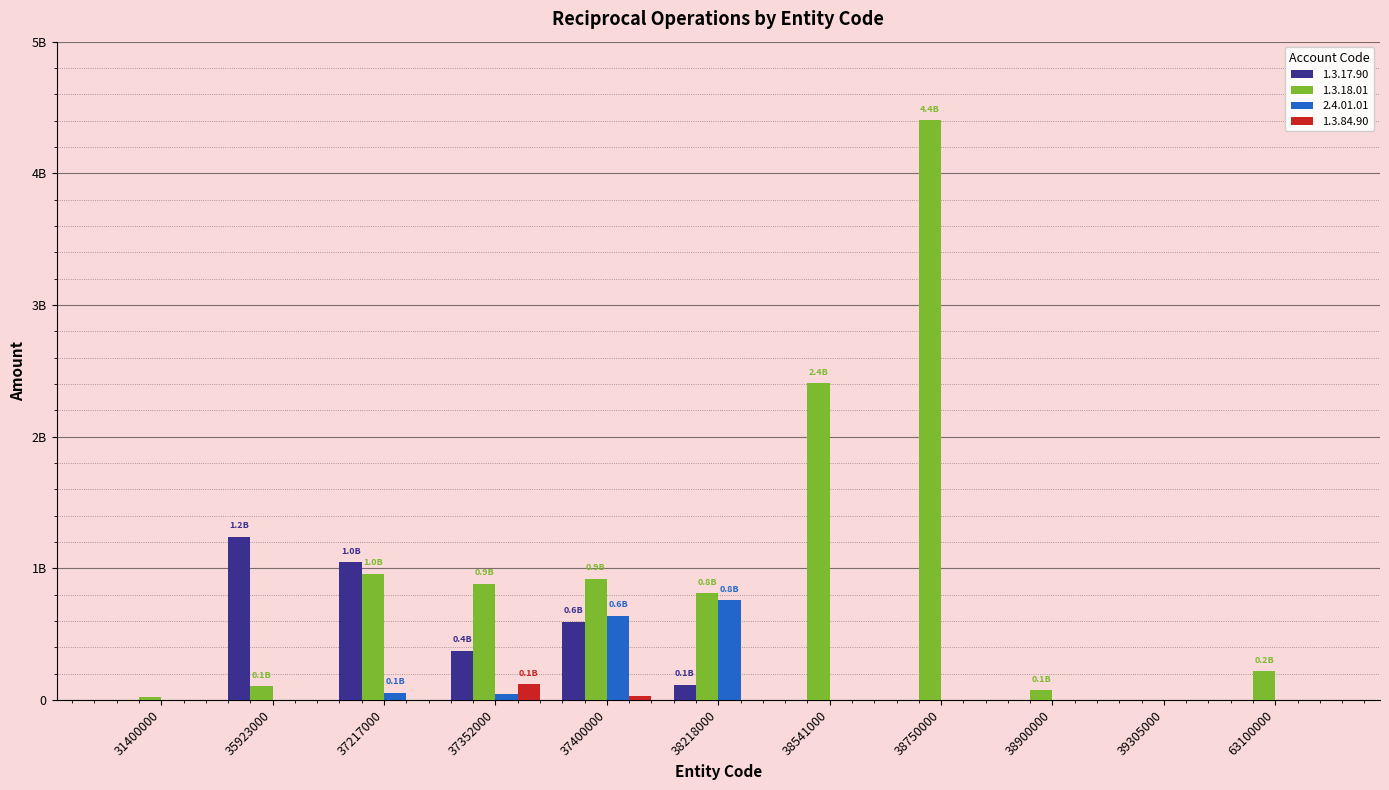

What are all the series names shown in the legend?

1.3.17.90, 1.3.18.01, 2.4.01.01, 1.3.84.90